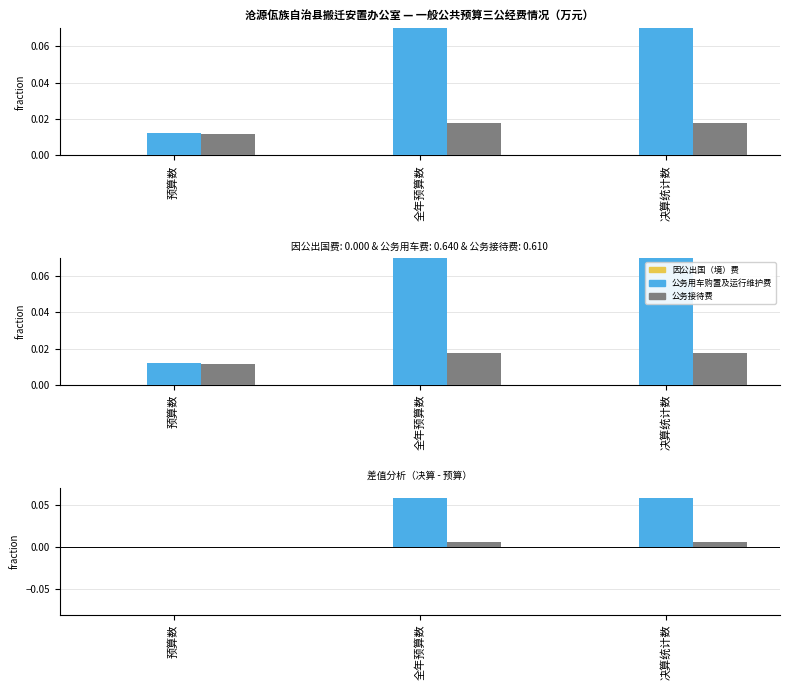

Between 决算统计数 and 预算数, which is larger?

决算统计数